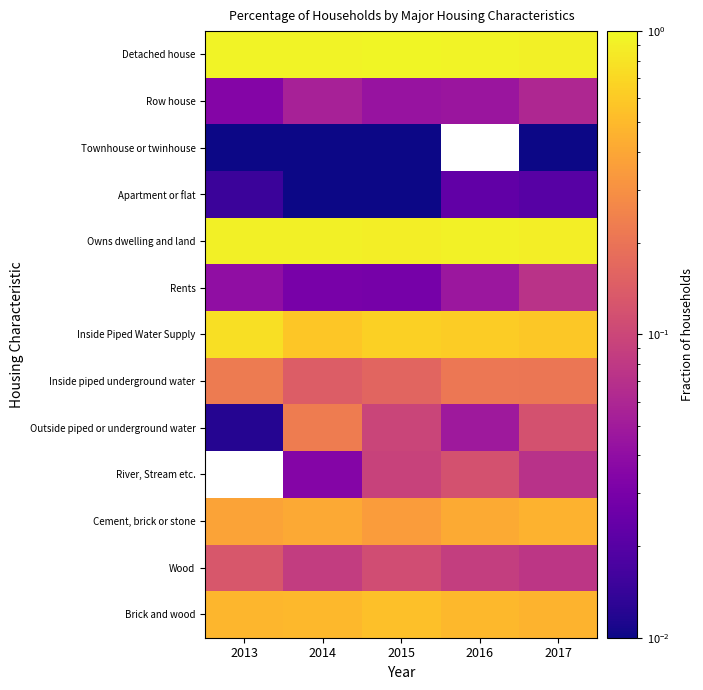

What is the total value across all series at 2015?

3.9